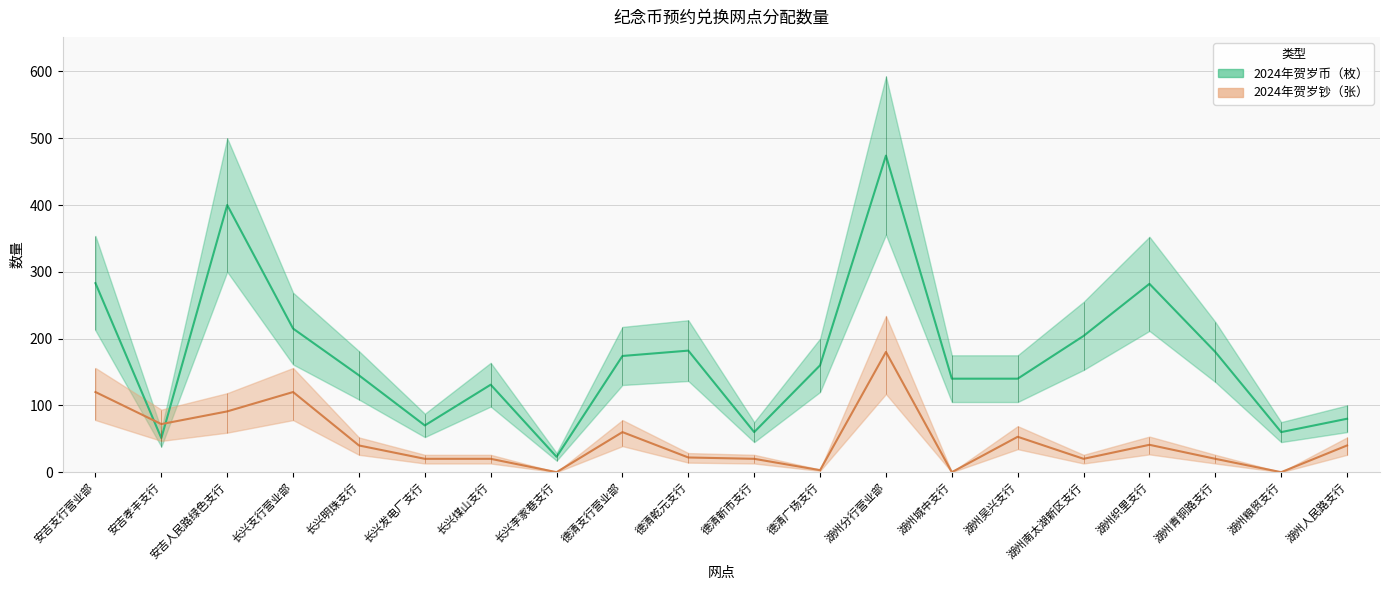

At which category does 2024年贺岁钞（张） reach its first local peak?

长兴支行营业部